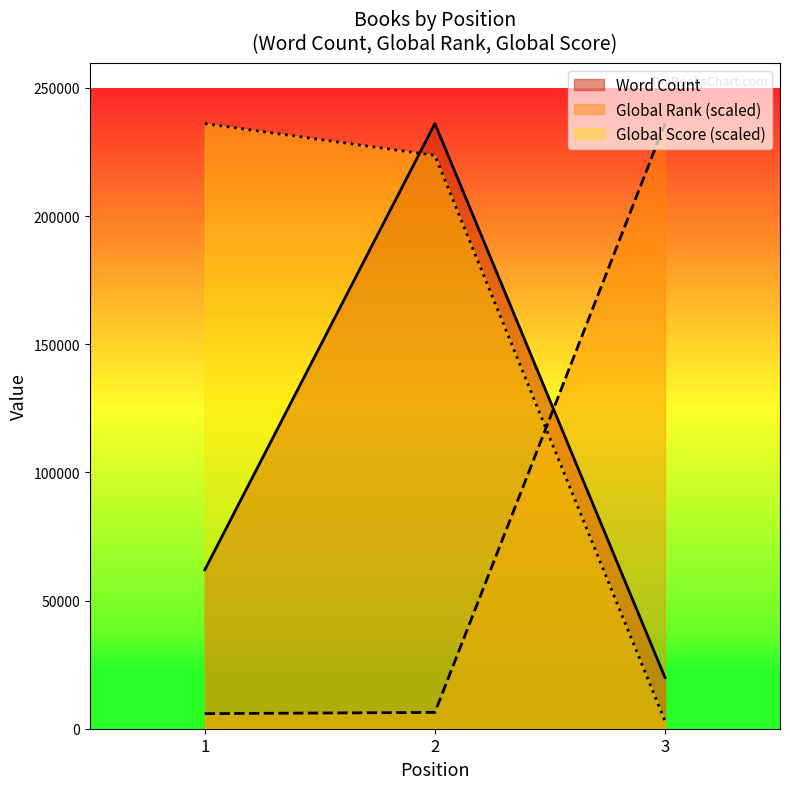

Which series changed the most between 1 and 2?

Word Count